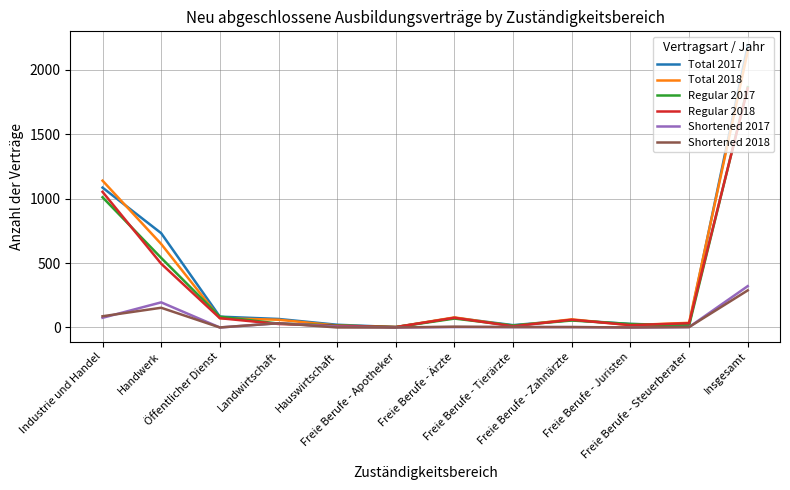

Which series has the largest range (max minus min)?

Total 2017